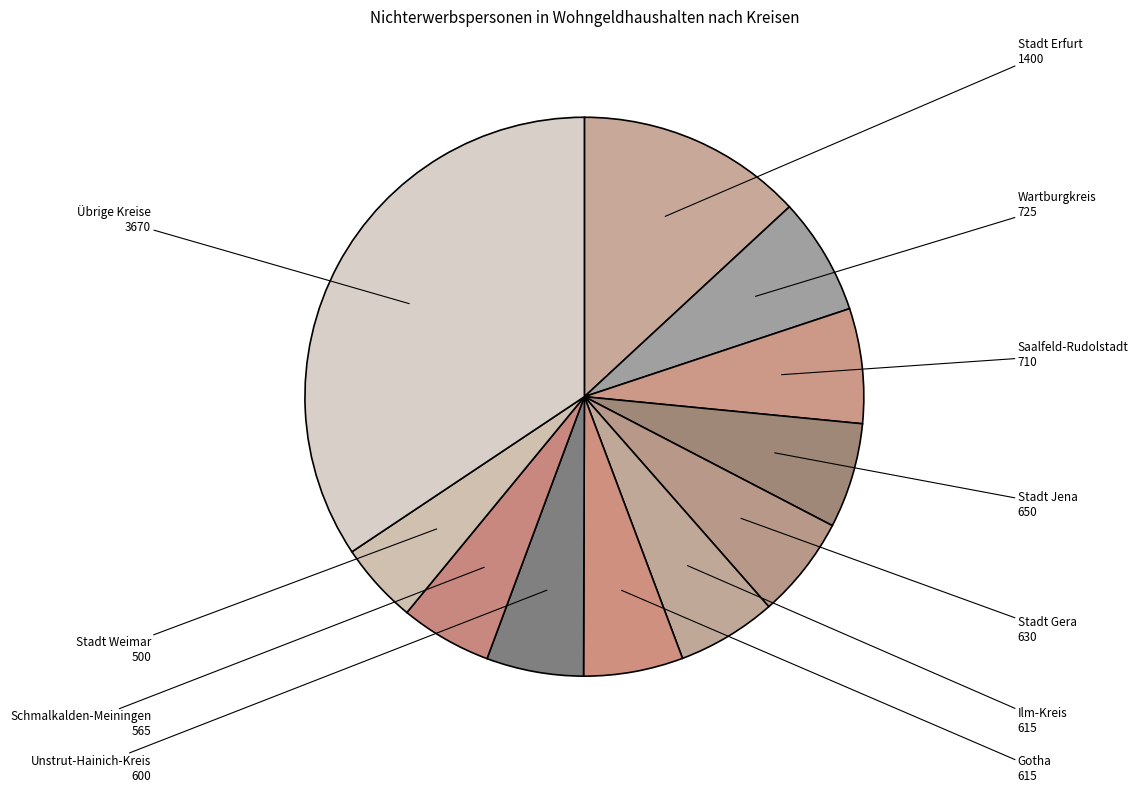

Which has a higher value, Unstrut-Hainich-Kreis or Stadt Weimar?

Unstrut-Hainich-Kreis